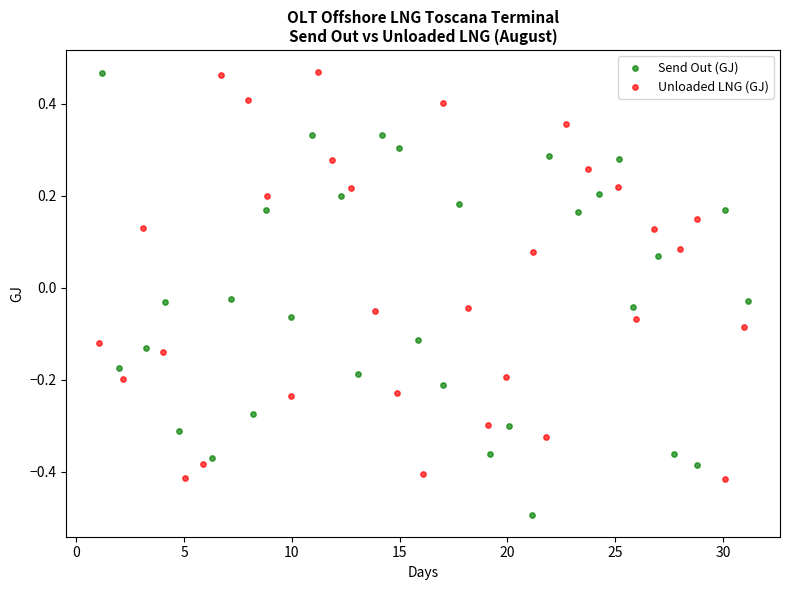

Which series reaches the minimum Y coordinate?

Send Out (GJ)